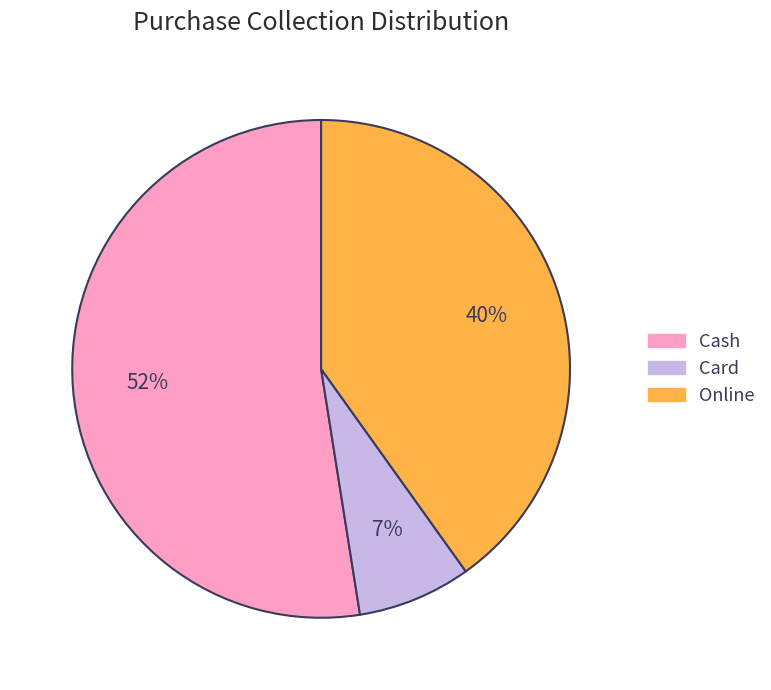

Does any single category account for the majority?

Yes